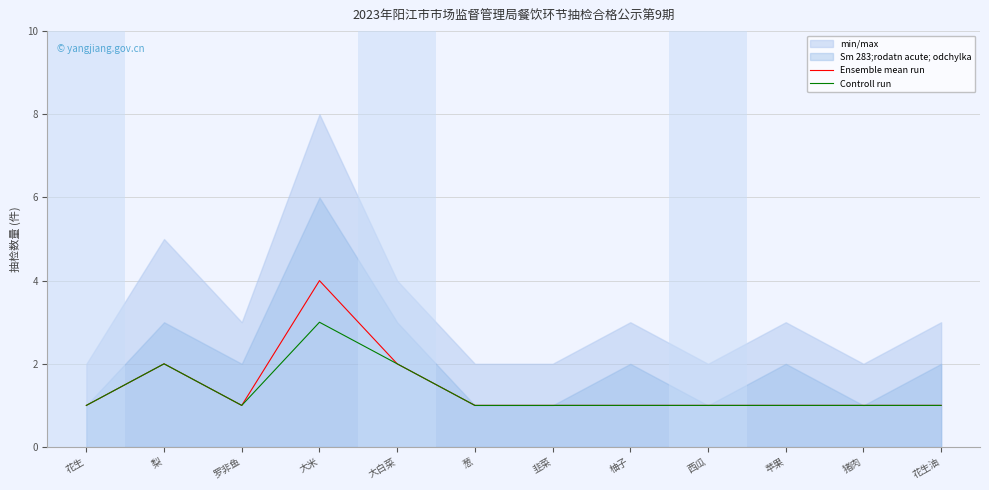

Where is the first local minimum for Ensemble mean run?

罗非鱼